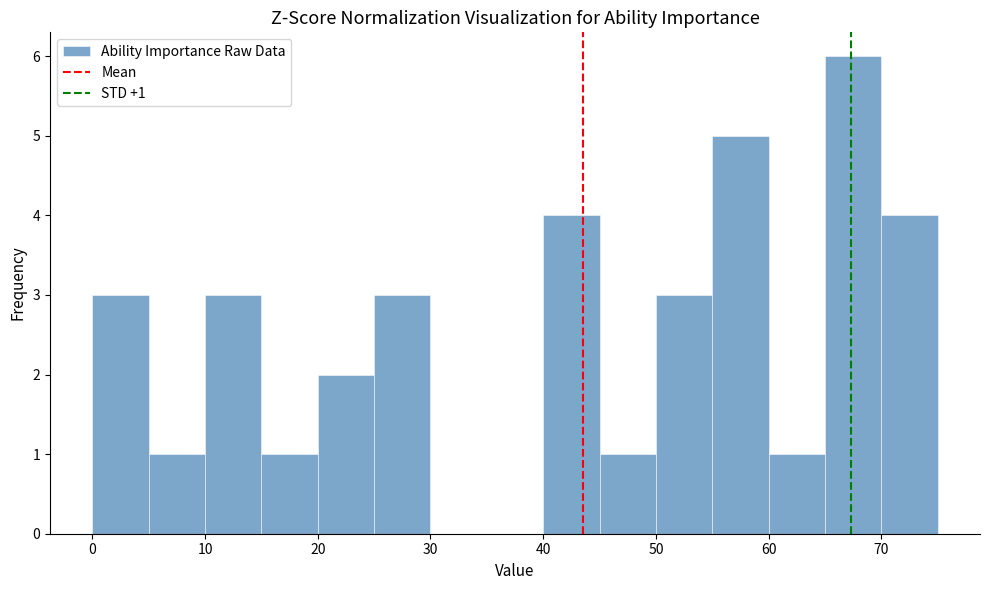

Which range on the x-axis has the tallest bar?

65 to 70